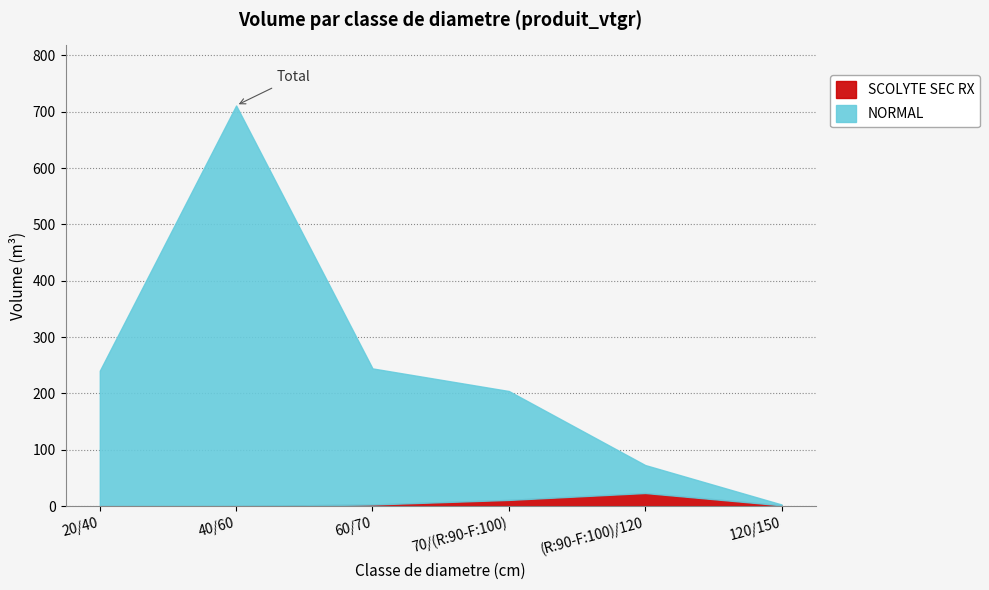

At which category is the sum across all series the highest?

40/60